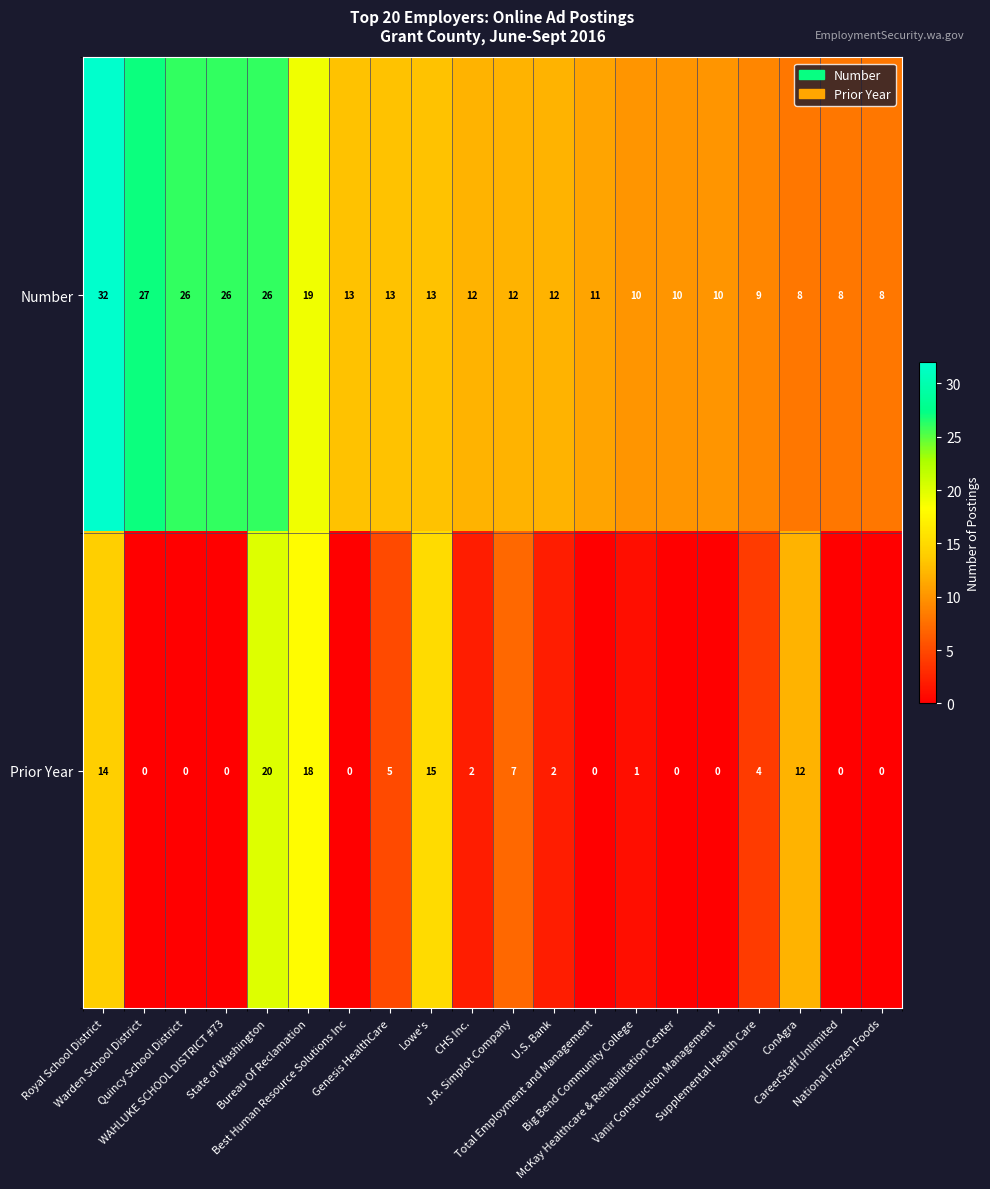

How many series are shown in this chart?

2